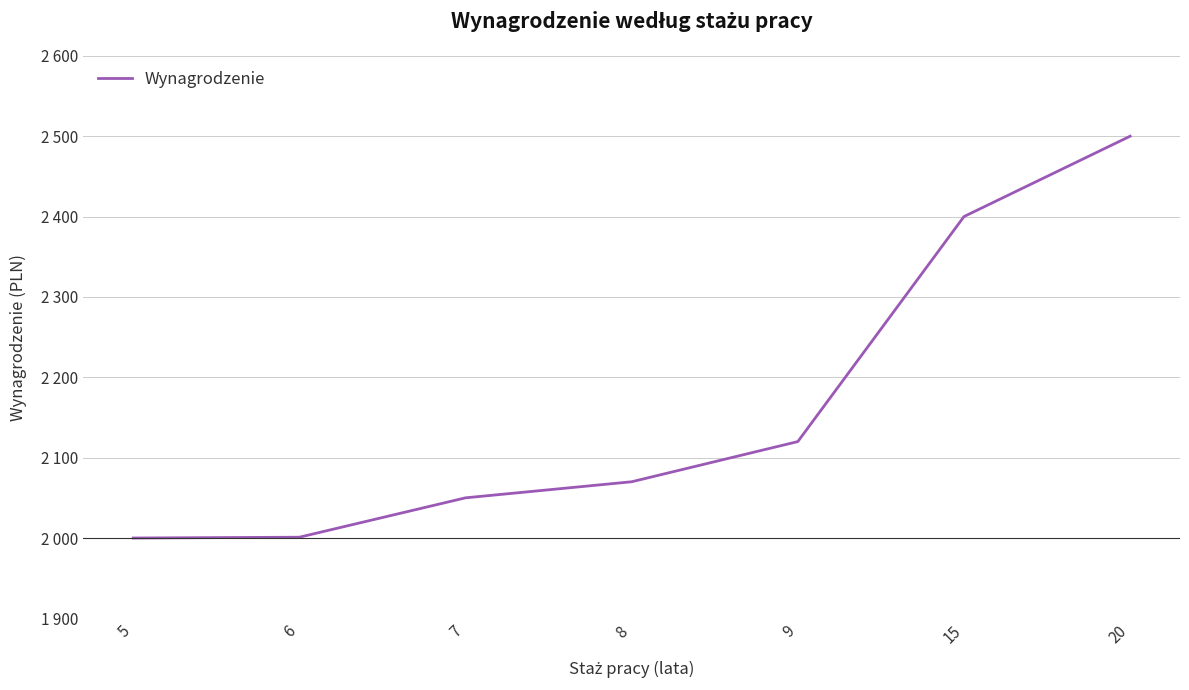

What is the value of the 2nd point from the left?

2001